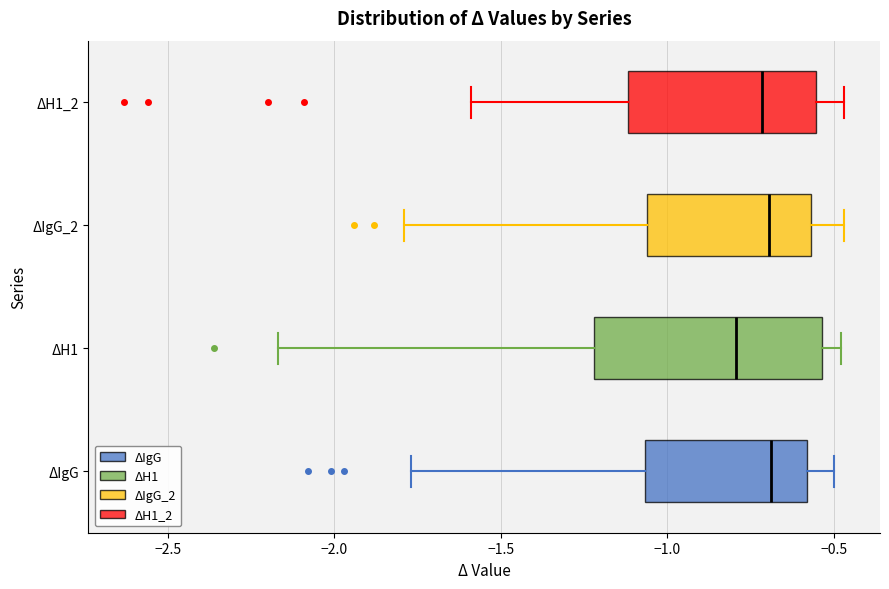

Reading bottom to top, transcribe this box plot: for each box, give where its median line is, the range the box spans, and where its two whiskers end, as read against the x-axis. The values are not printed on the chart, so give them approximately, as read against the axis.

ΔIgG: median -0.70, box -1.05 to -0.60, whiskers -1.75 to -0.50
ΔH1: median -0.80, box -1.20 to -0.55, whiskers -2.15 to -0.50
ΔIgG_2: median -0.70, box -1.05 to -0.55, whiskers -1.80 to -0.45
ΔH1_2: median -0.70, box -1.10 to -0.55, whiskers -1.60 to -0.45